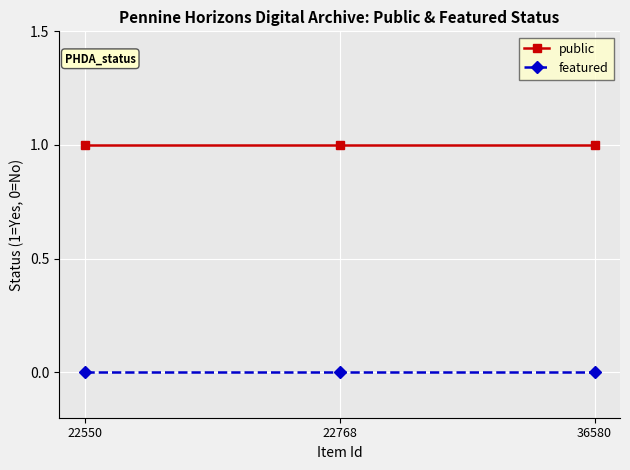

True or false: featured has a value of 0 at 36580.

True